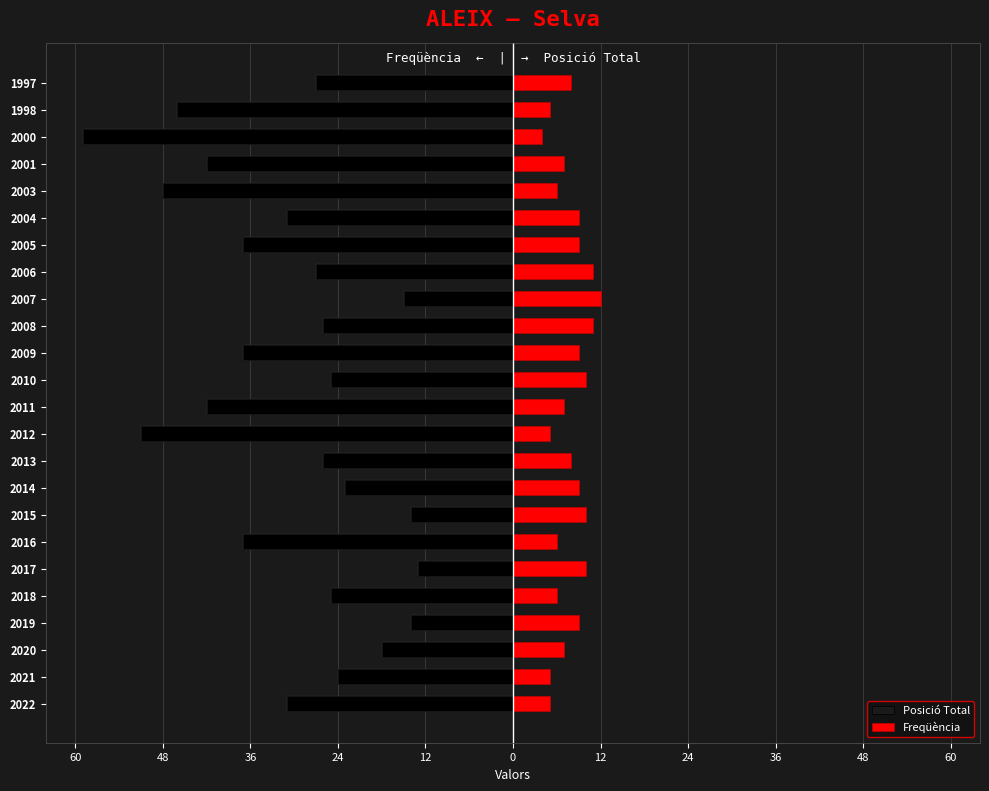

Count the Freqüència values in the range 6 to 10.

16